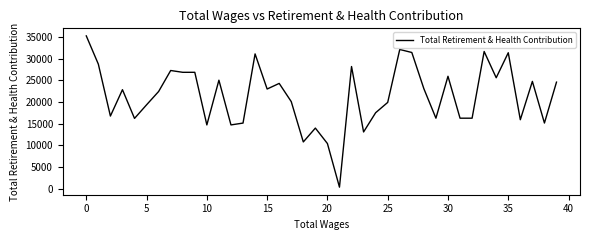

What is the smallest value displayed?

316